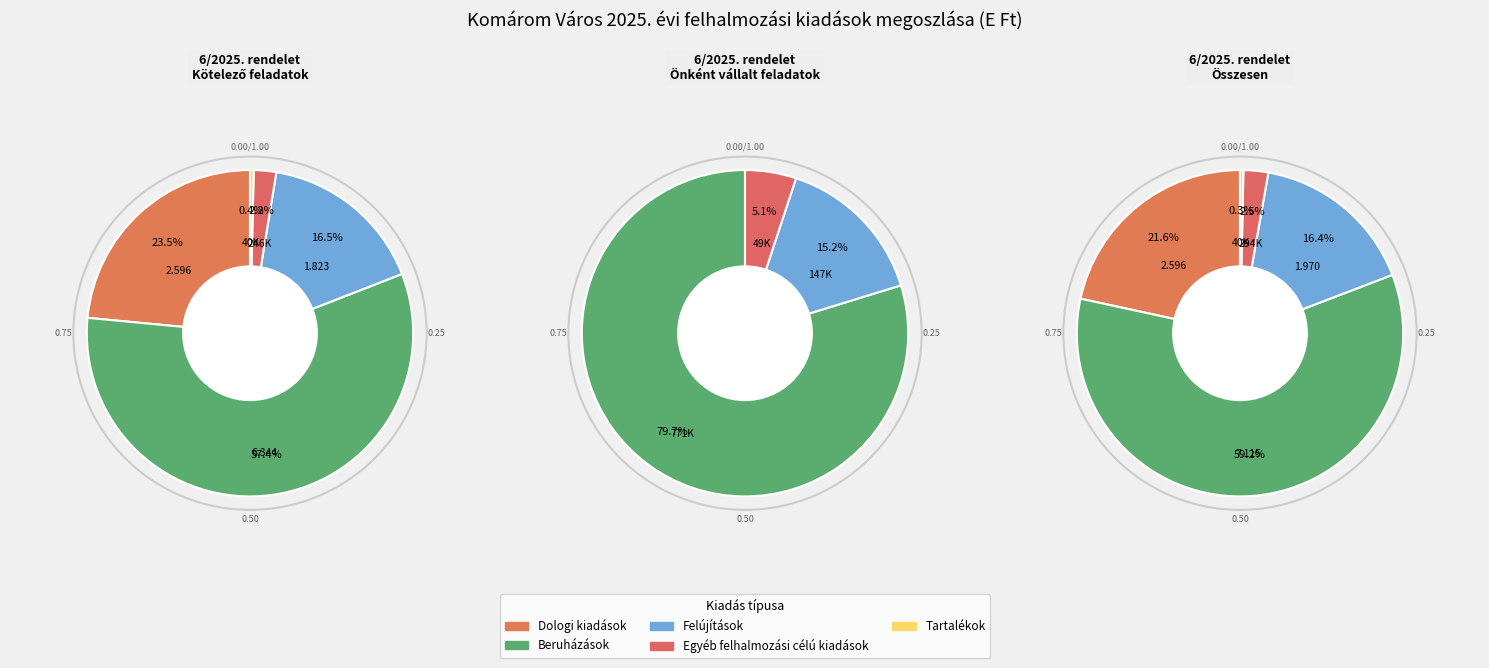

What is the change in value from Felújítások to Egyéb felhalmozási célú kiadások?

-1675196